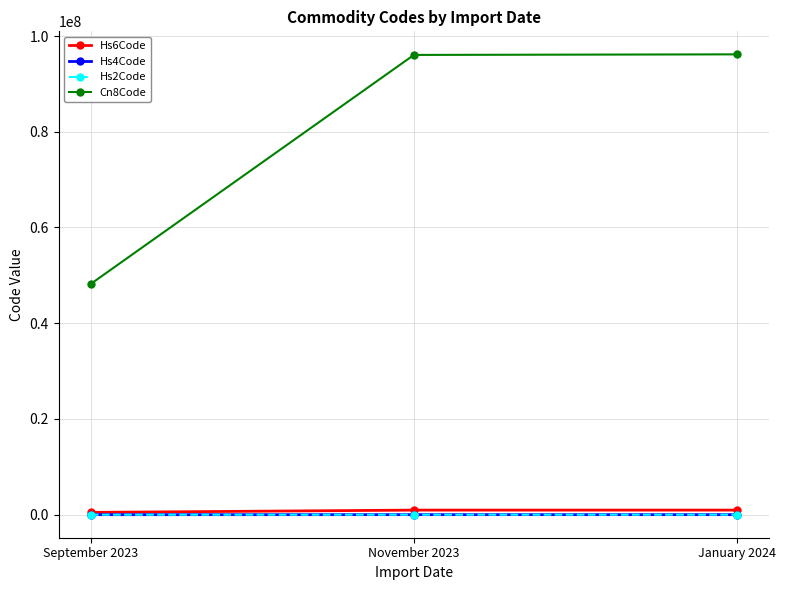

What is the label of the 3rd point from the left?

January 2024